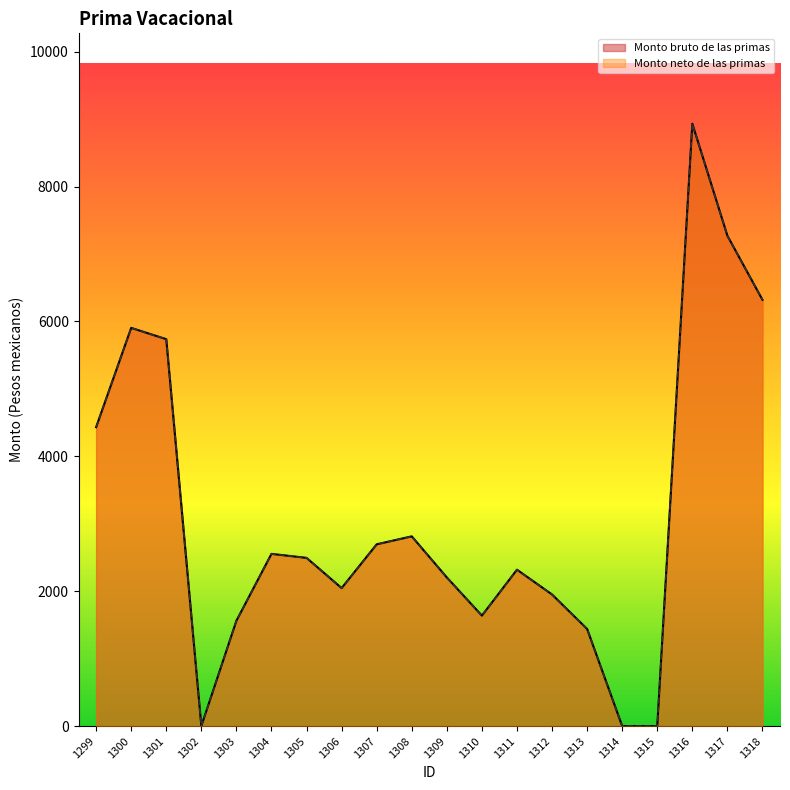

True or false: Monto neto de las primas and Monto bruto de las primas intersect in this chart.

False